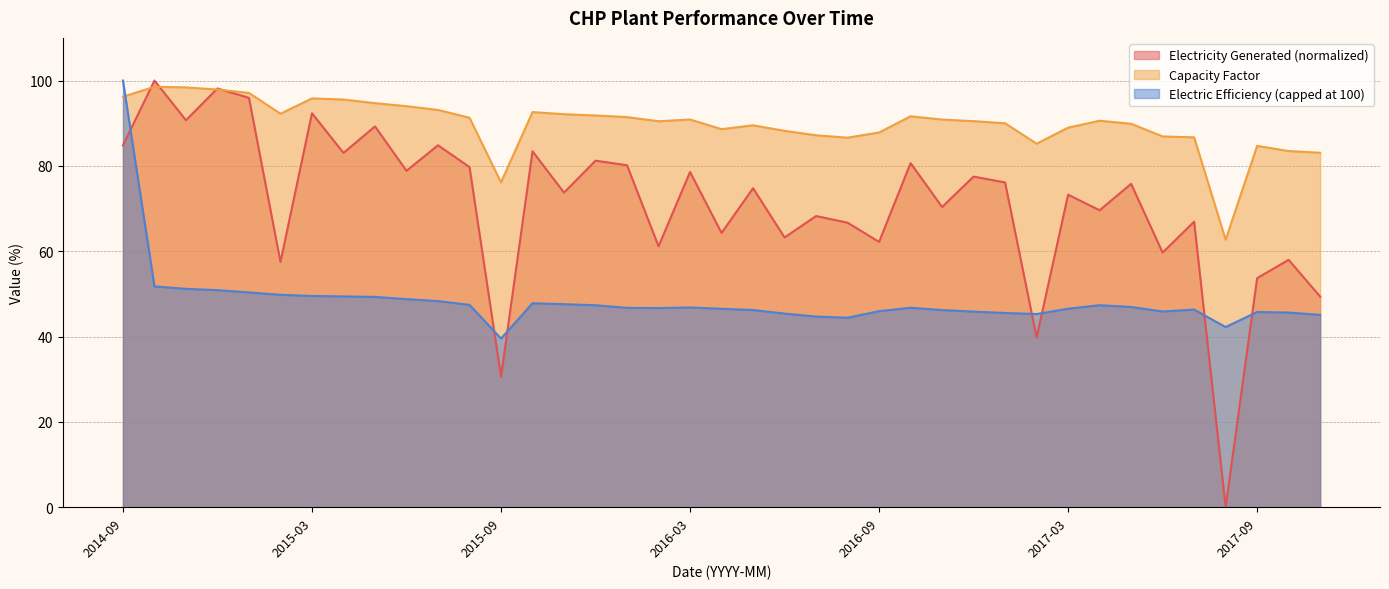

Rank the series by their maximum value, from lowest to highest.

Capacity Factor, Electricity Generated, Electric Efficiency